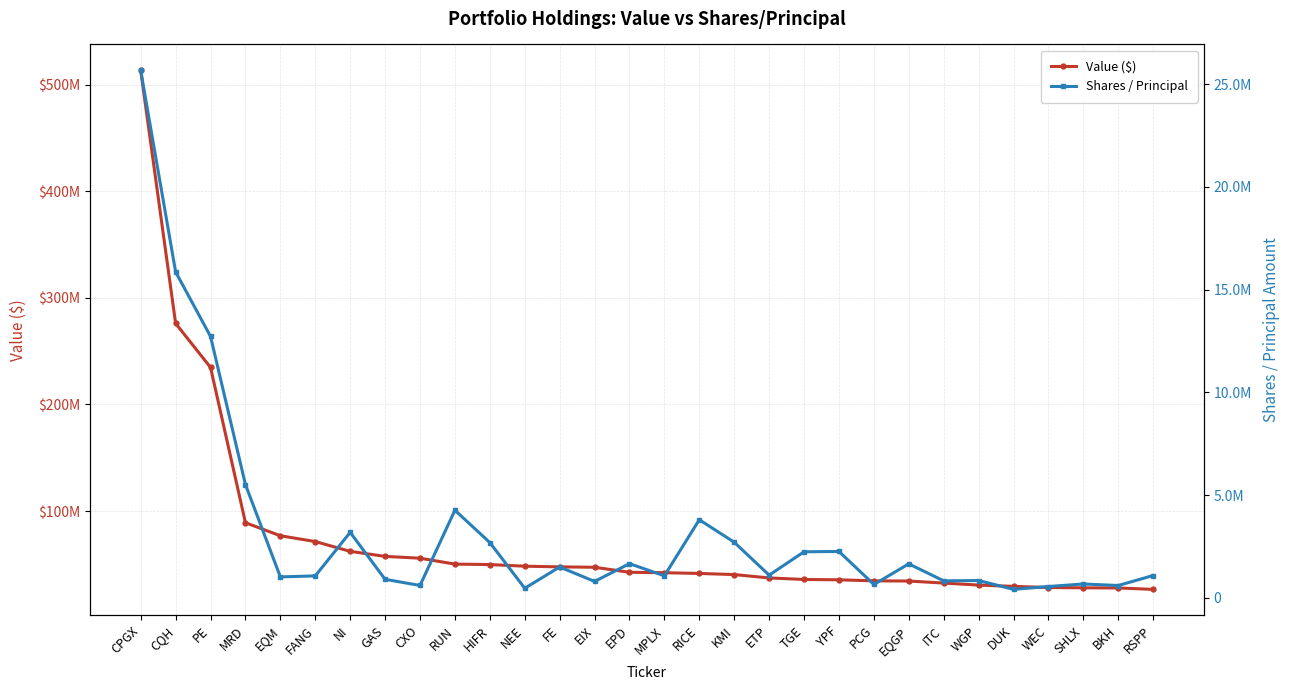

What is the minimum value shown in the chart?

410200